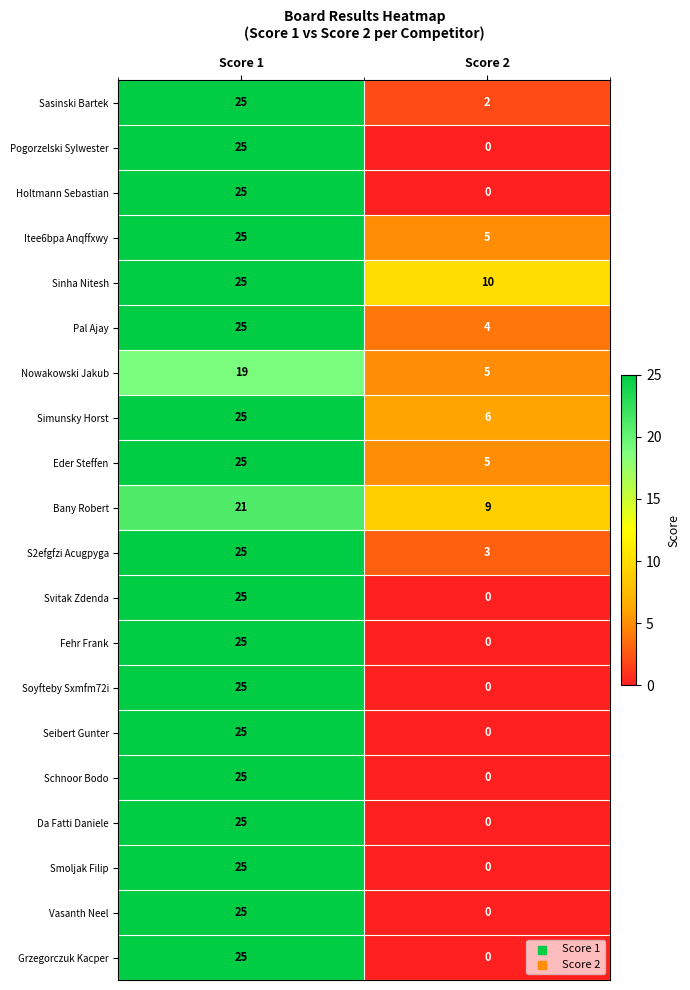

The value of Pal Ajay at Score 2 is 2. True or false?

False